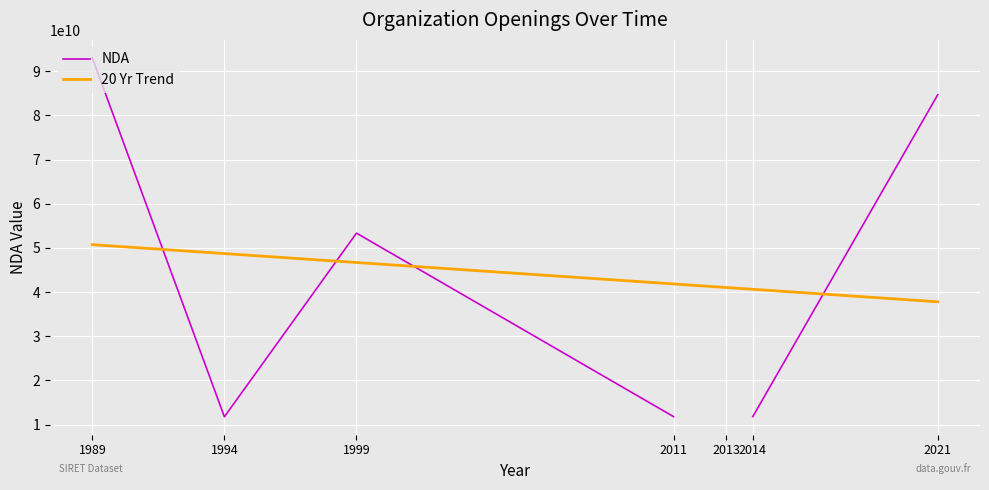

Read the 20 Yr Trend value at 1994.

48719935444.1